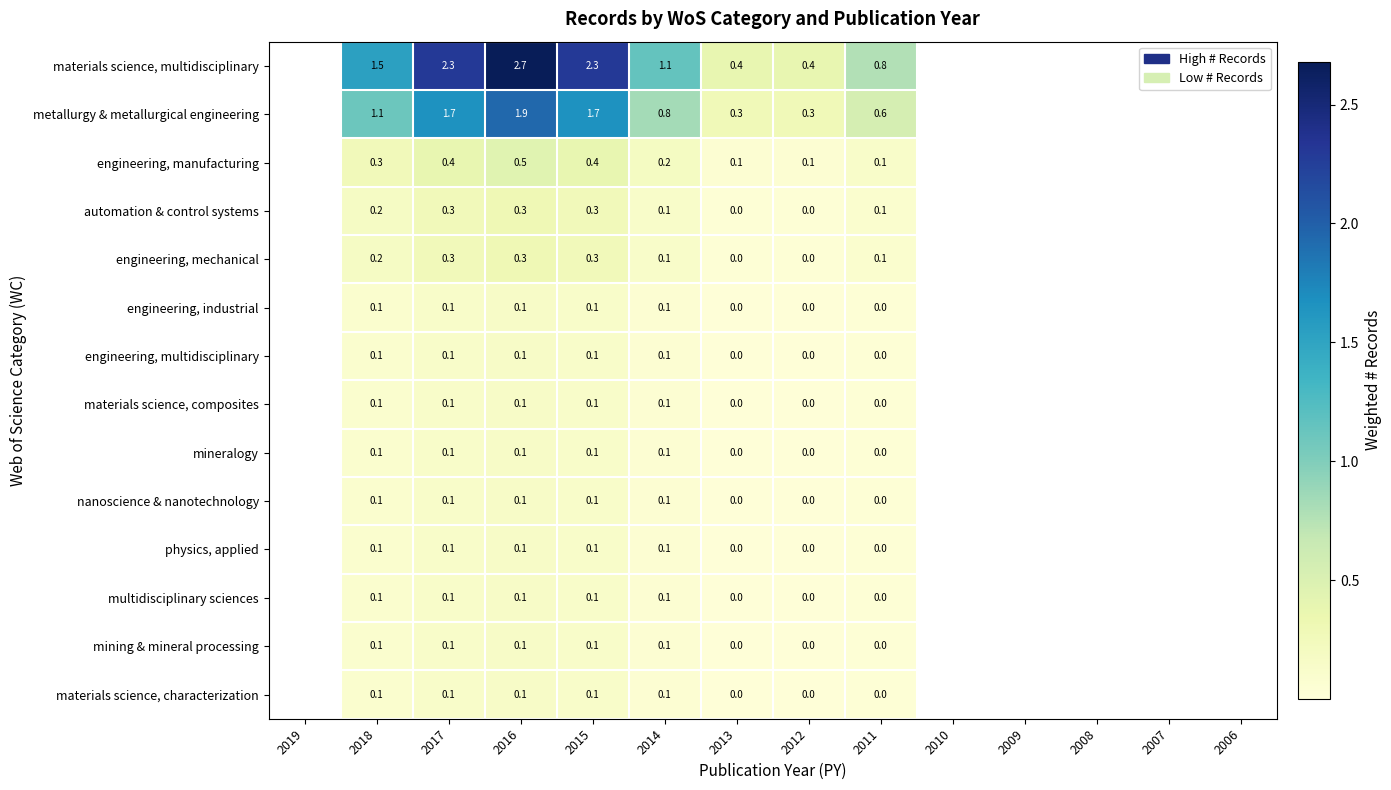

What is the difference between the materials science, multidisciplinary values at 2018 and 2017?

0.8